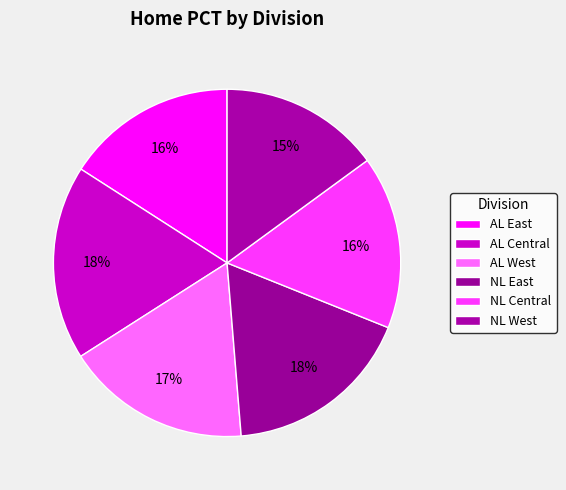

What percentage do AL West and AL East together represent?

33.2%